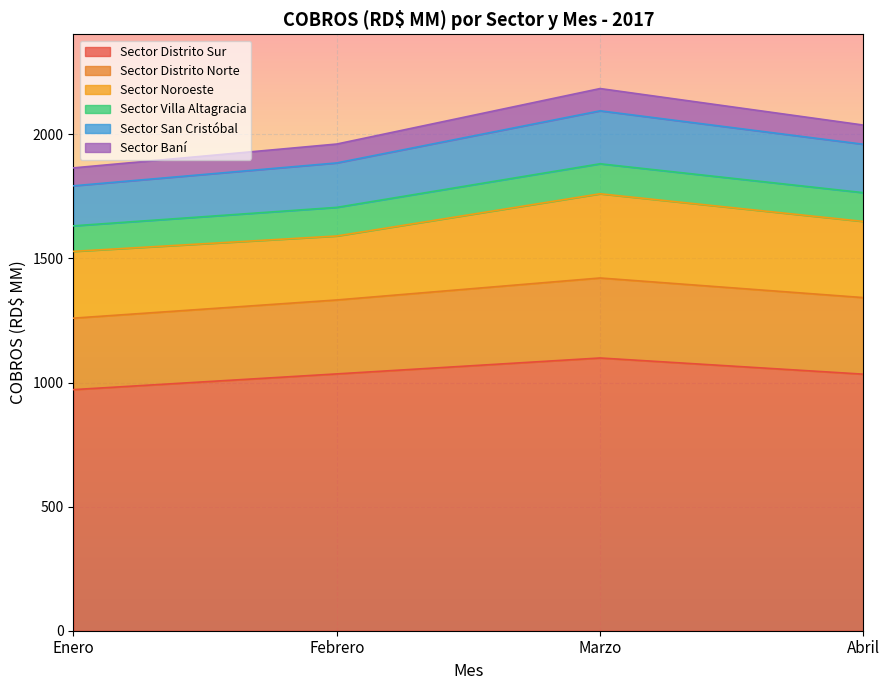

List the labels in order of Sector Distrito Sur value, smallest first.

Enero, Abril, Febrero, Marzo